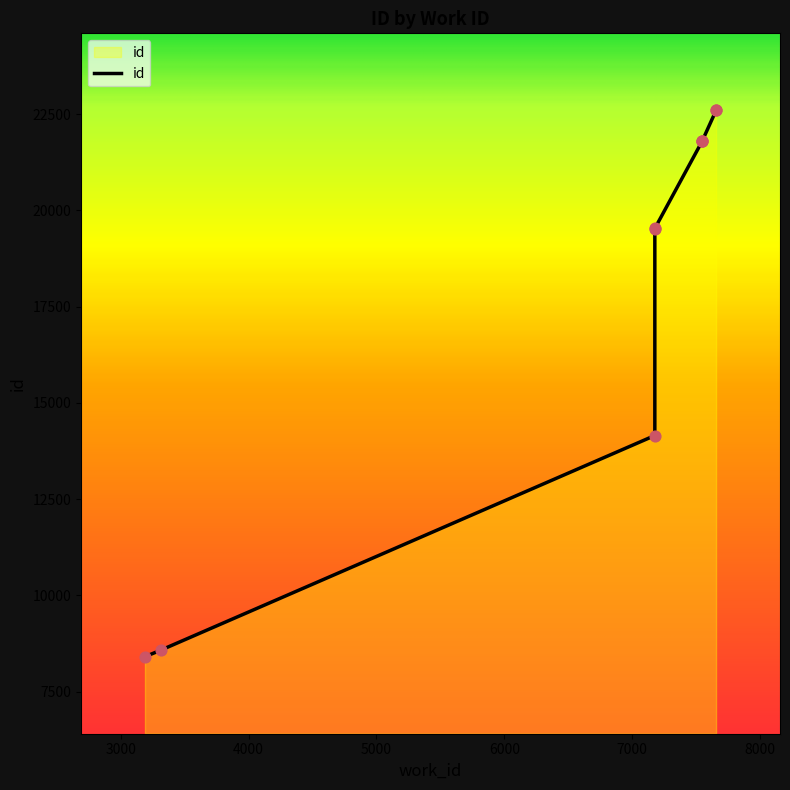

Between 7547 and 7547, which is larger?

7547